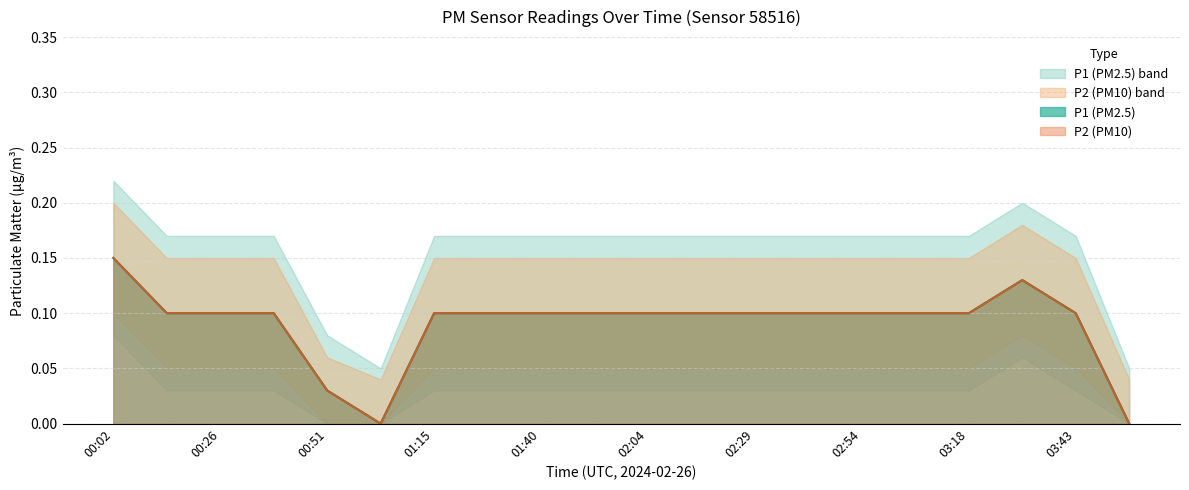

Which series has the widest spread of values?

P1